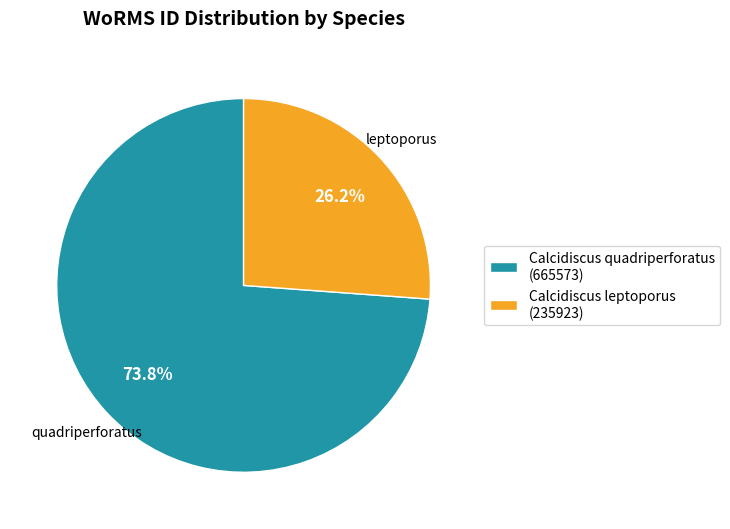

Approximately how many times larger is the value at Calcidiscus leptoporus compared to Calcidiscus quadriperforatus?

0.4